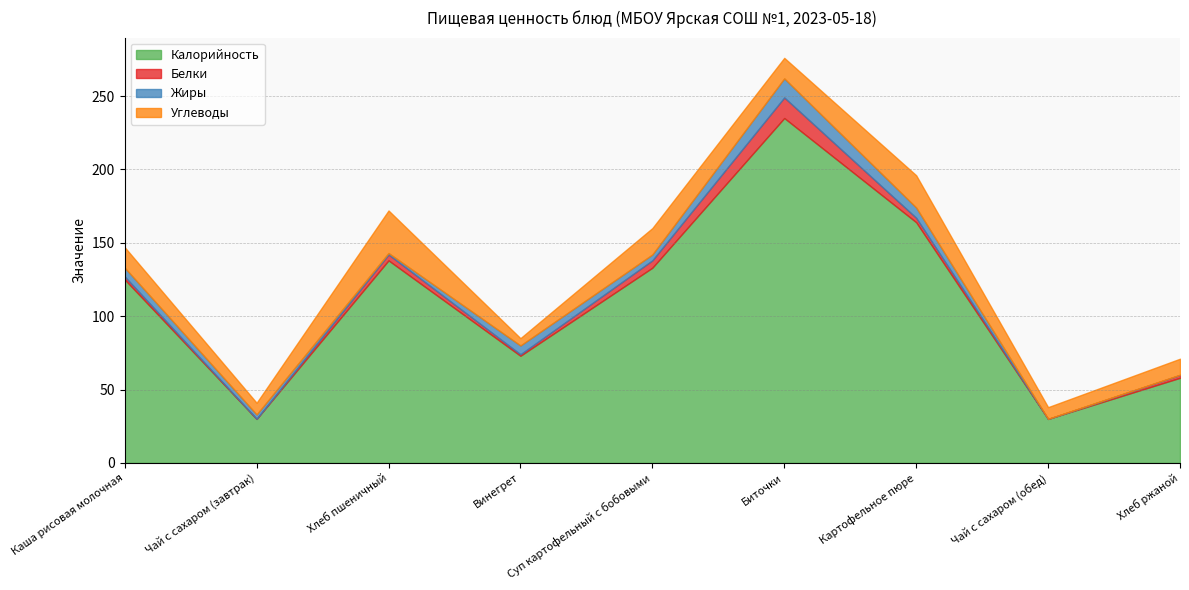

At how many categories does at least one series exceed 22?

9